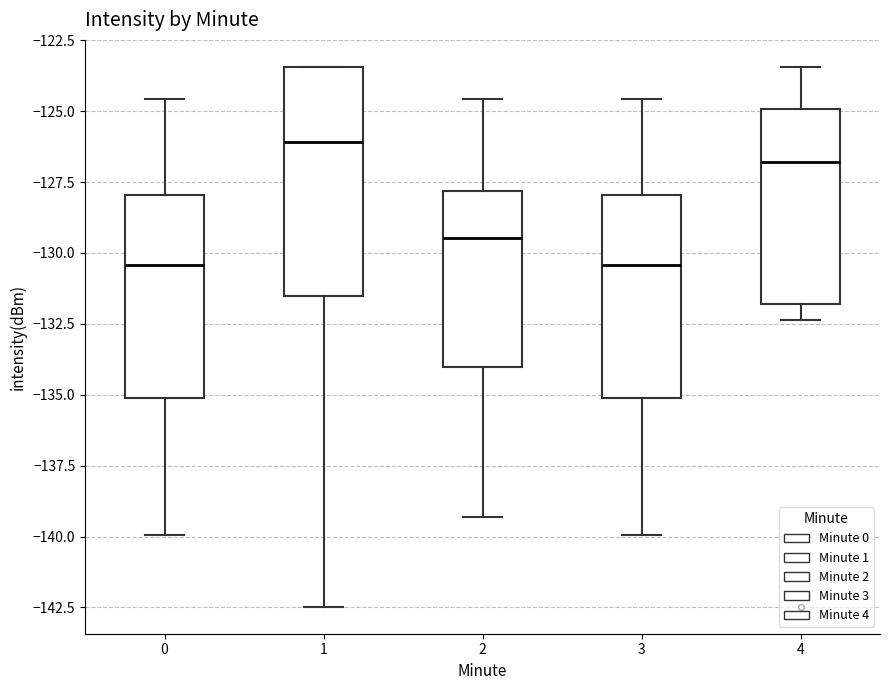

Where is the upper edge of the box at x = 1 on the y-axis? The values are not printed on the chart, so give them approximately, as read against the axis.

-123.5